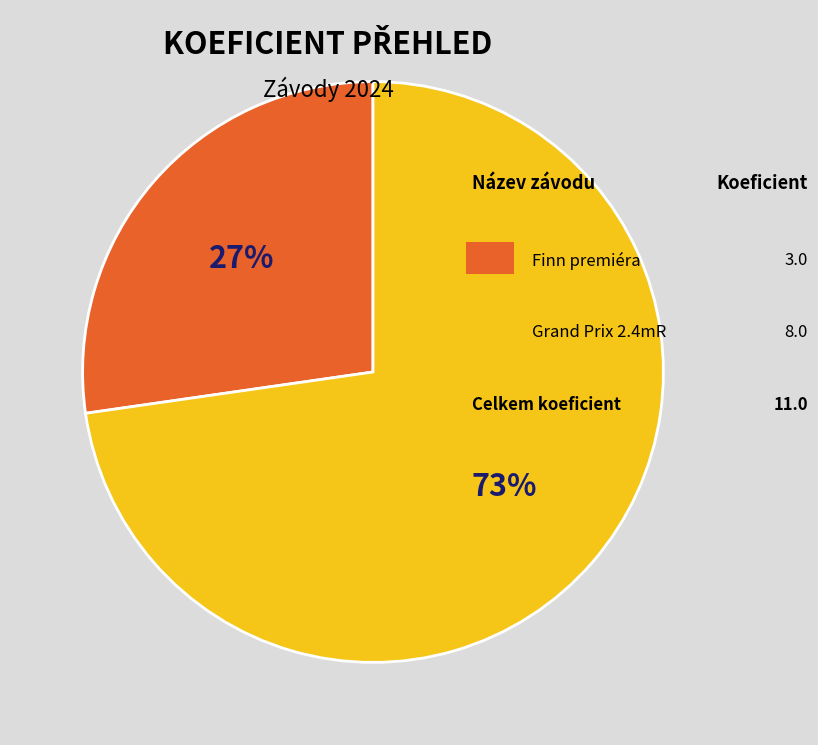

How many segments does this pie chart have?

2